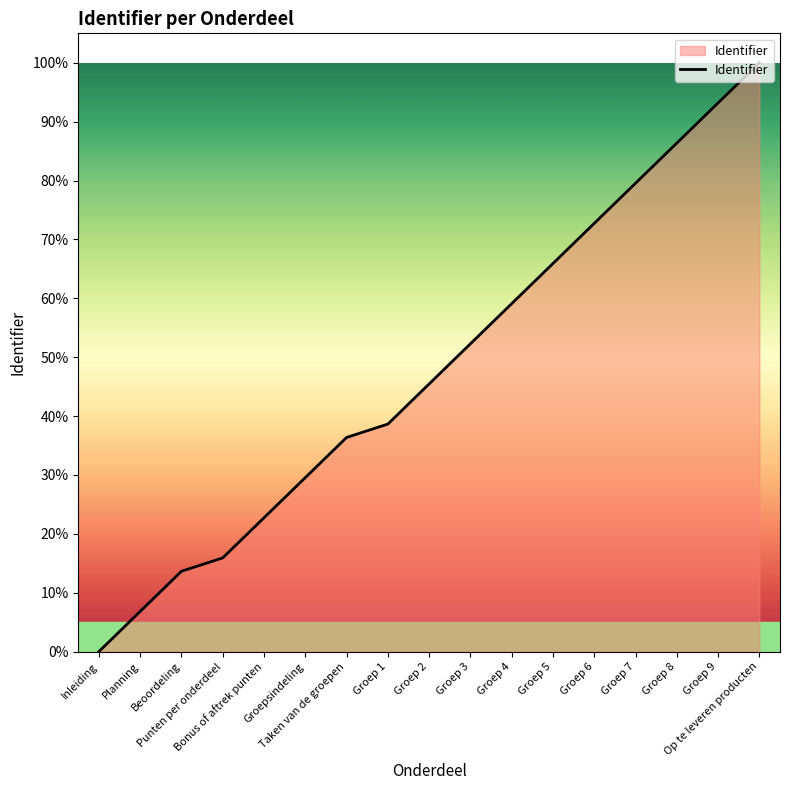

Does the chart display data point markers on the line(s)?

No